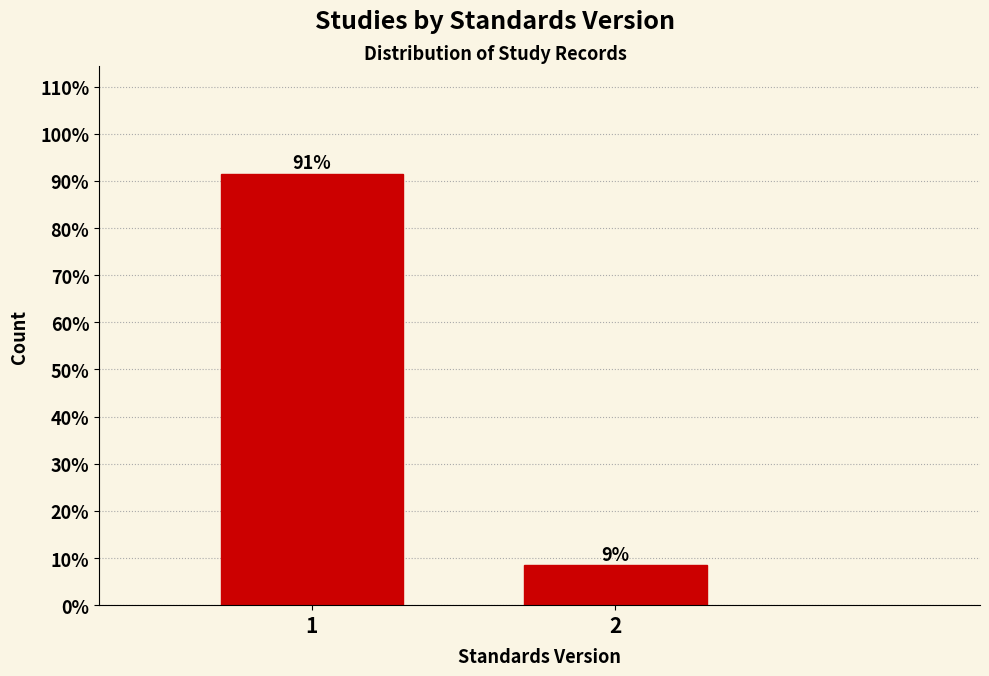

Are the bars horizontal?

No